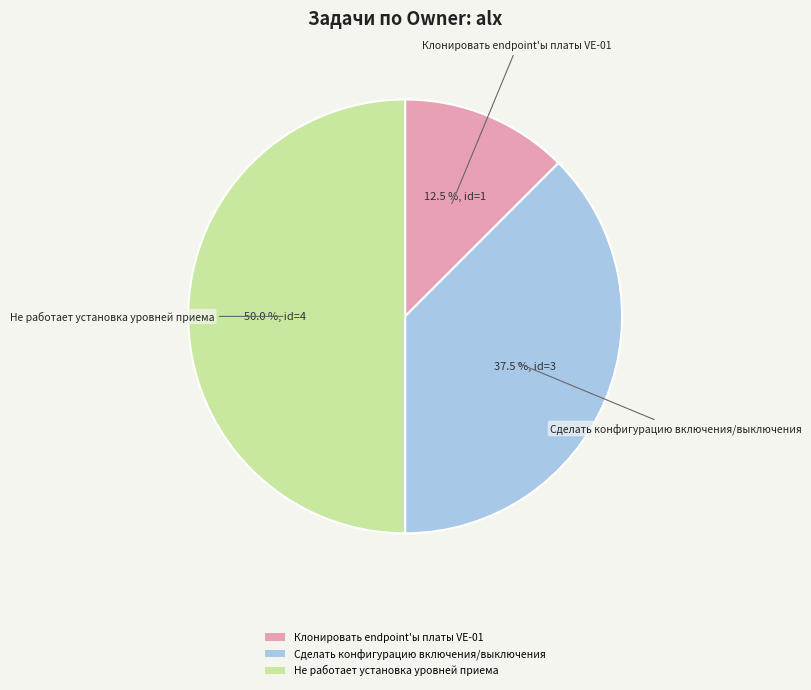

What is the total percentage of Клонировать endpoint'ы платы VE-01 and Не работает установка уровней приема?

62.5%